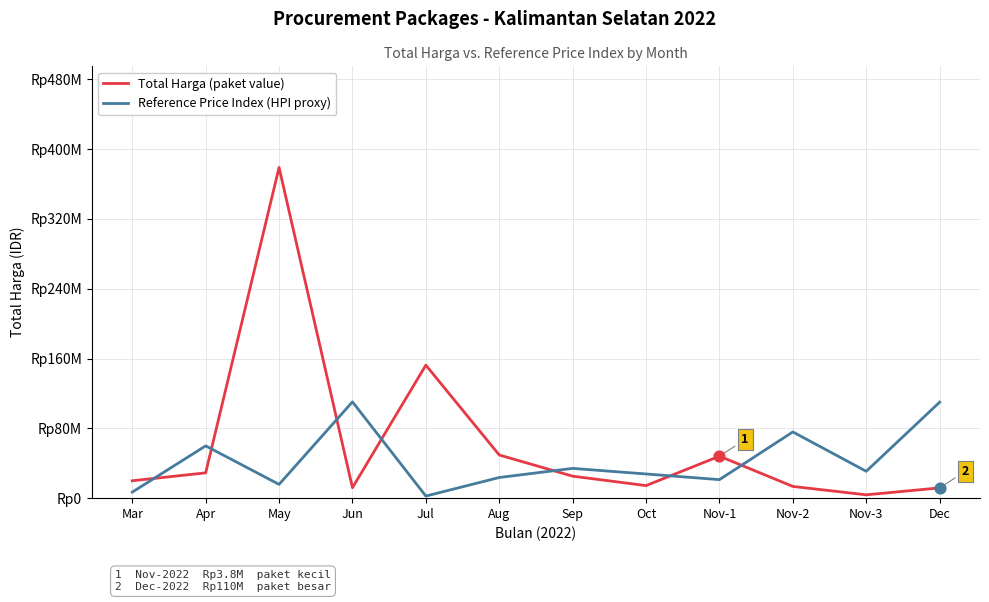

What are all the series names shown in the legend?

Total Harga (paket value), Reference Price Index (HPI proxy)